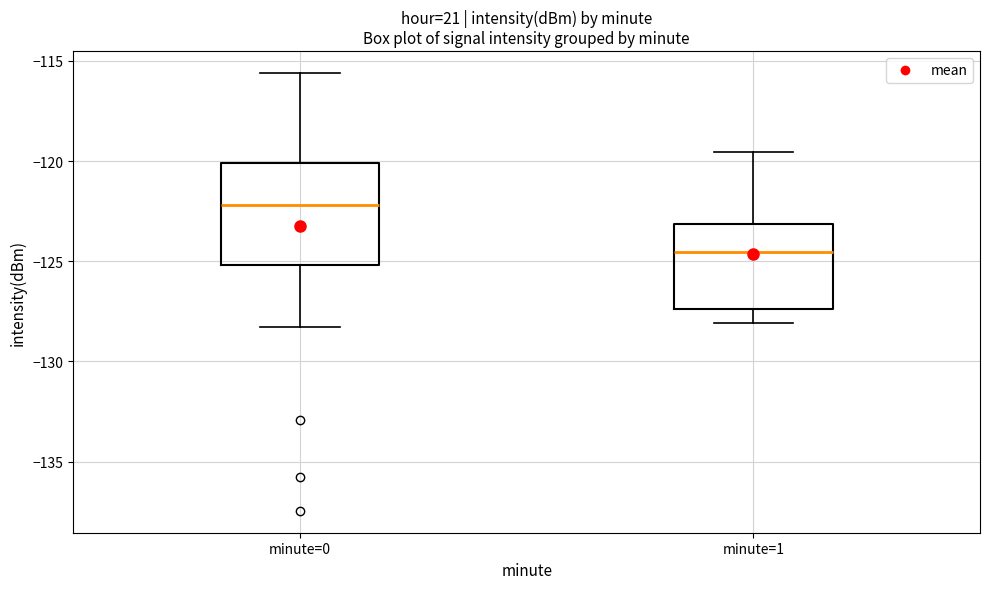

Which box has the highest median line?

minute=0